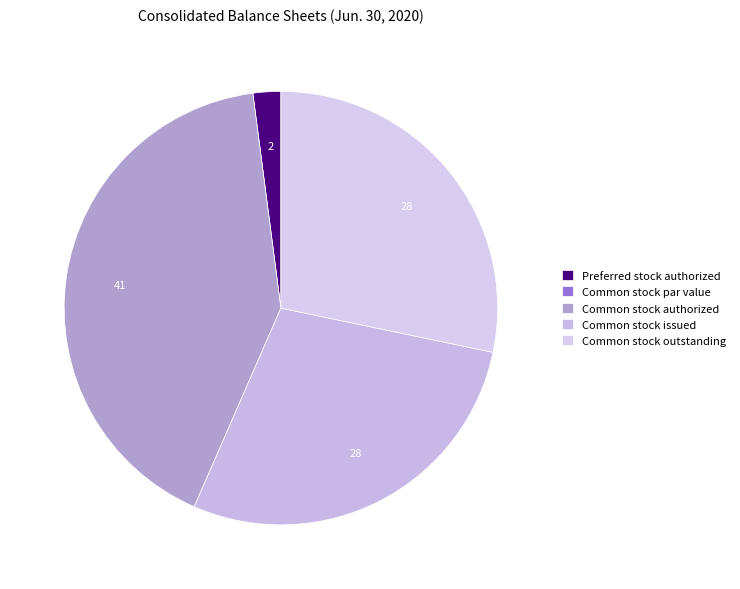

Does any single category account for the majority?

No